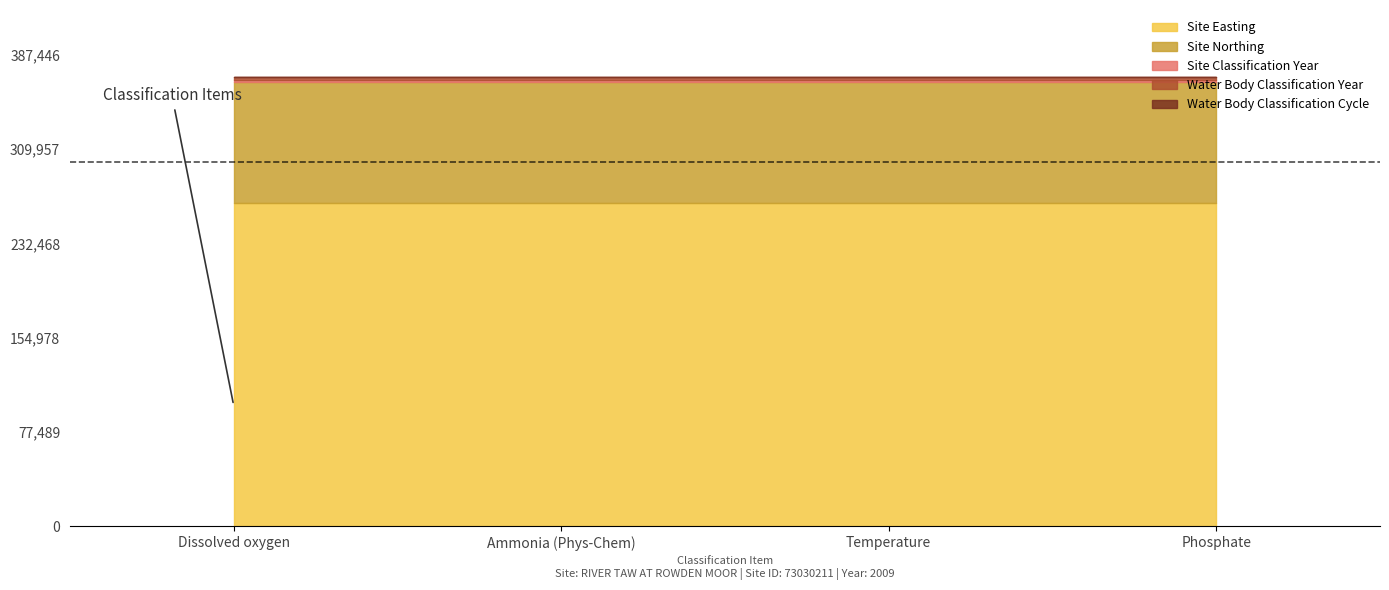

At which category is the sum across all series the highest?

Dissolved oxygen